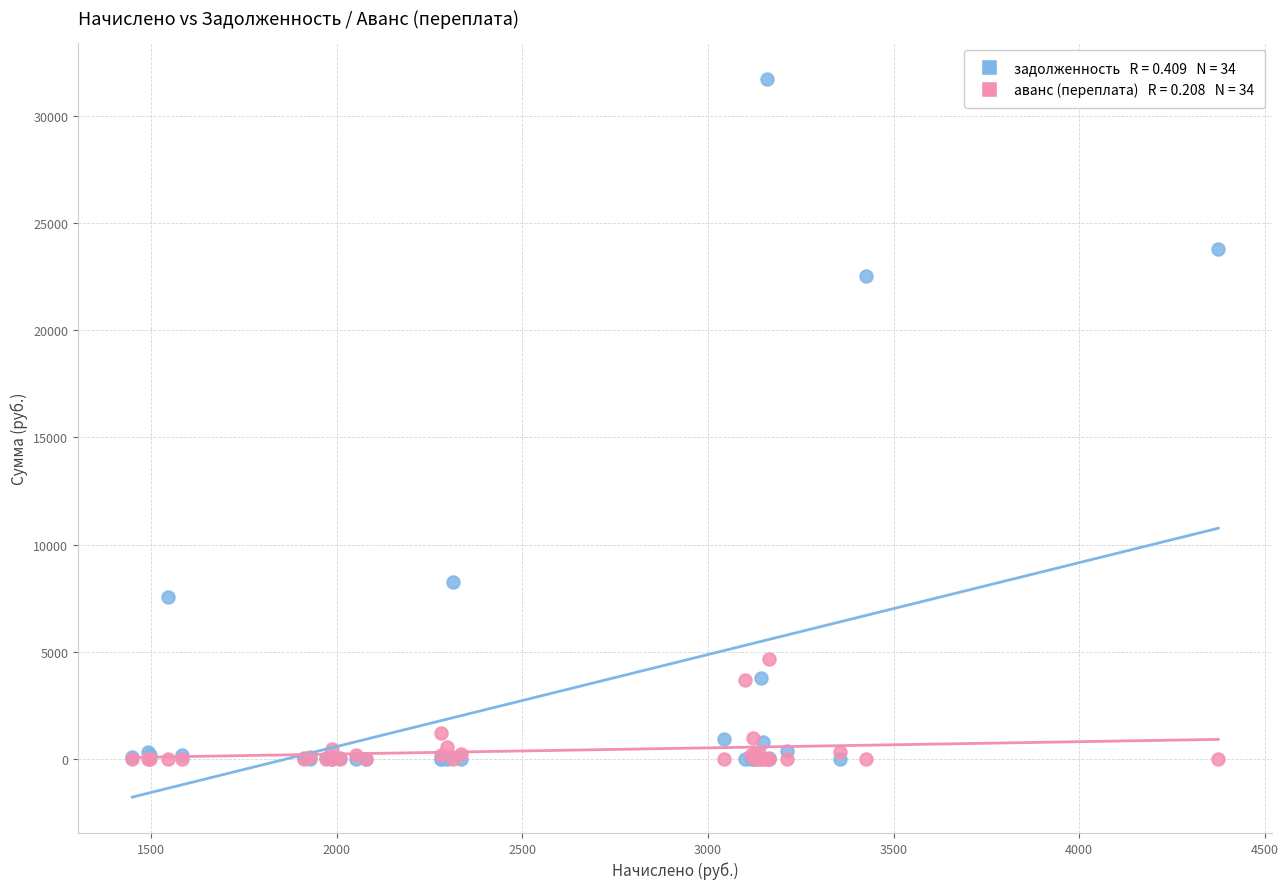

Across all series, what Y value is closest to 15858?

22507.4